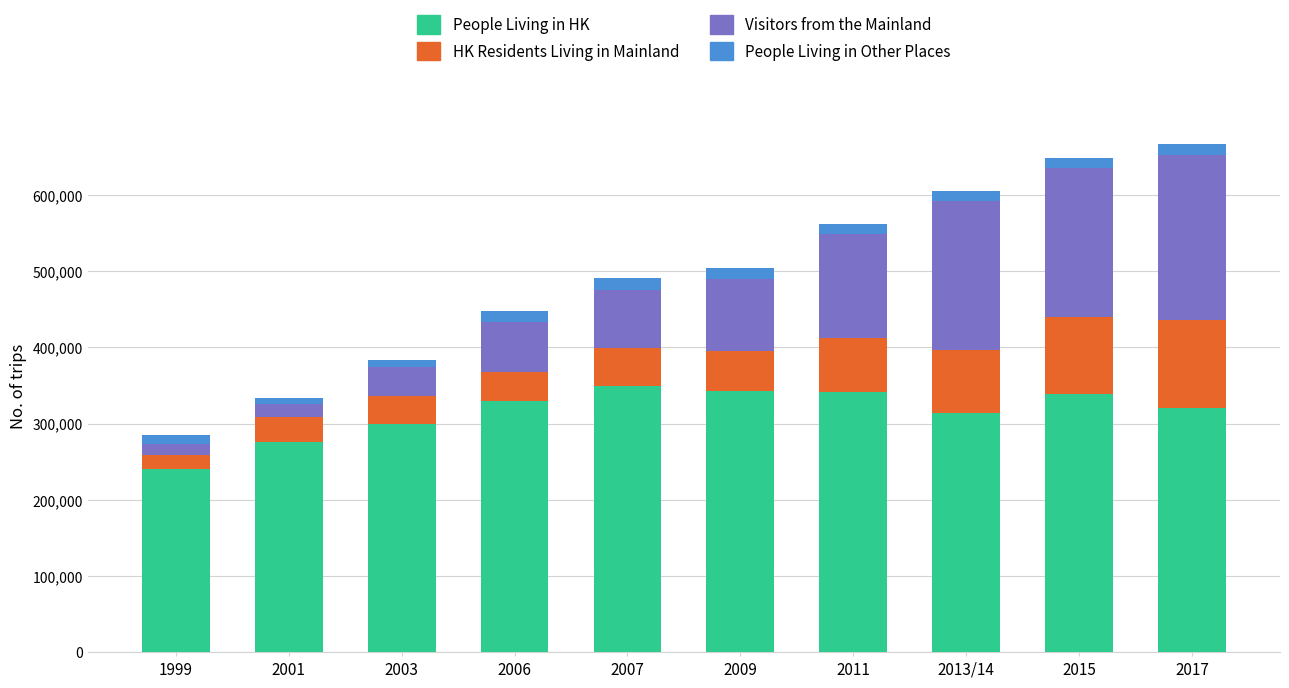

What are all the series names shown in the legend?

People Living in HK, HK Residents Living in Mainland, Visitors from the Mainland, People Living in Other Places